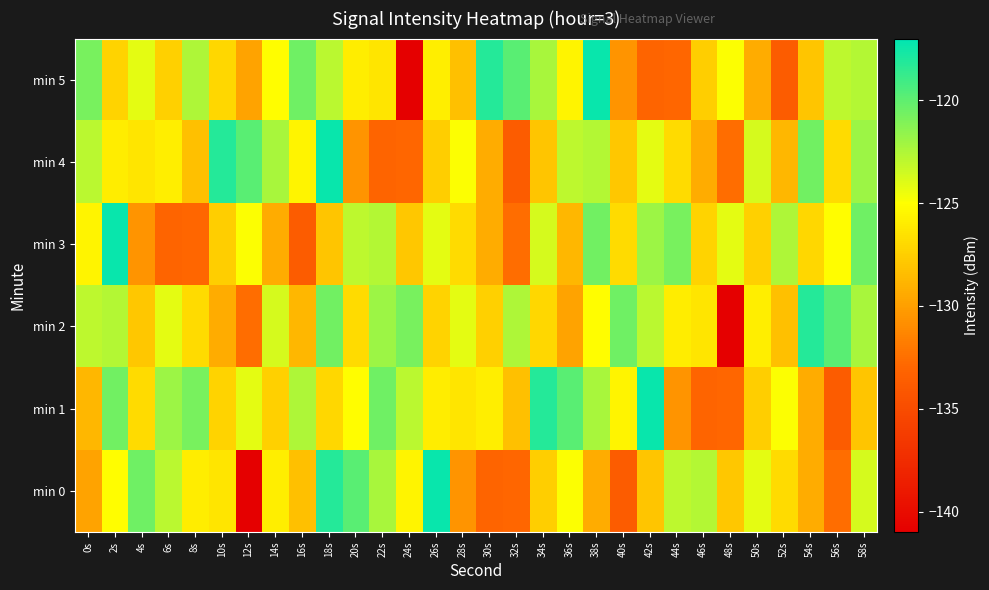

What is the minimum value shown in the chart?

-141.0